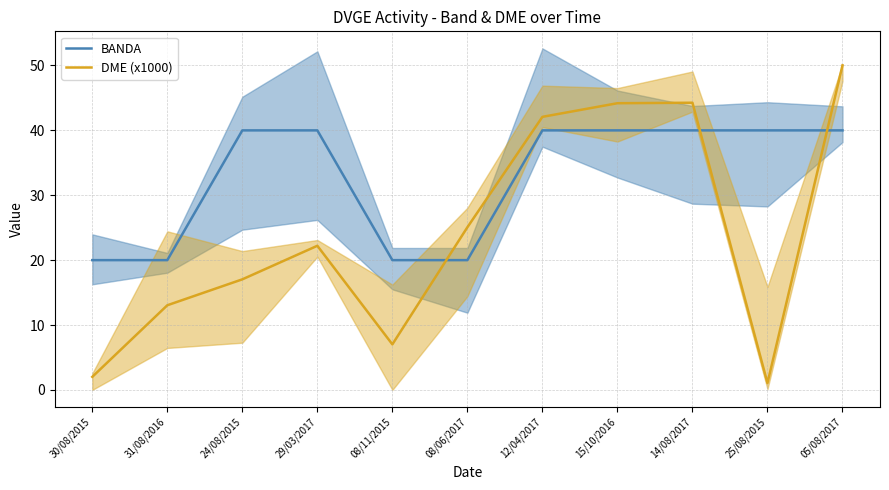

At which label does DME (x1000) reach its peak?

05/08/2017